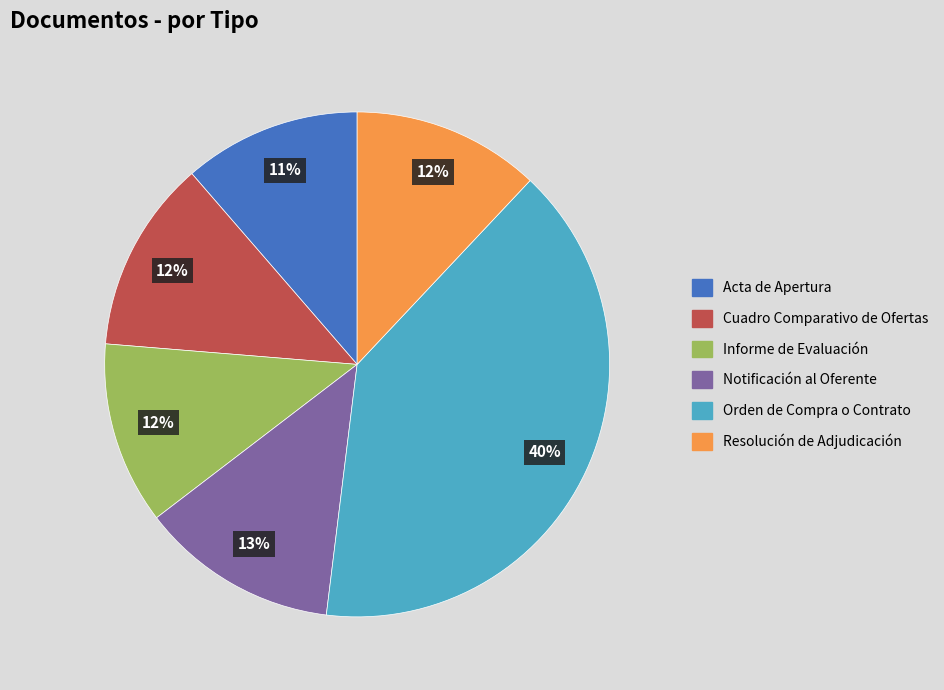

The Acta de Apertura slice represents 1% of the pie. True or false?

False